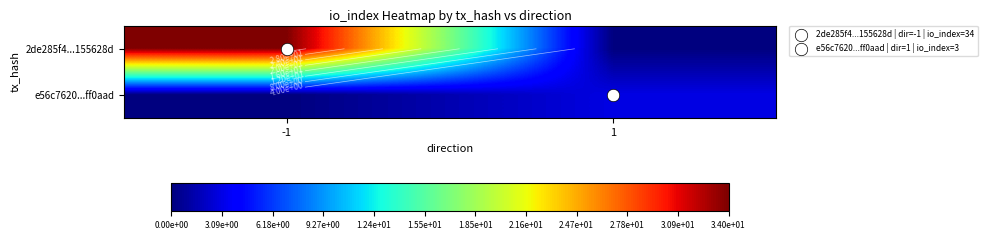

List the series in order of their peak value, lowest first.

e56c7620...ff0aad, 2de285f4...155628d